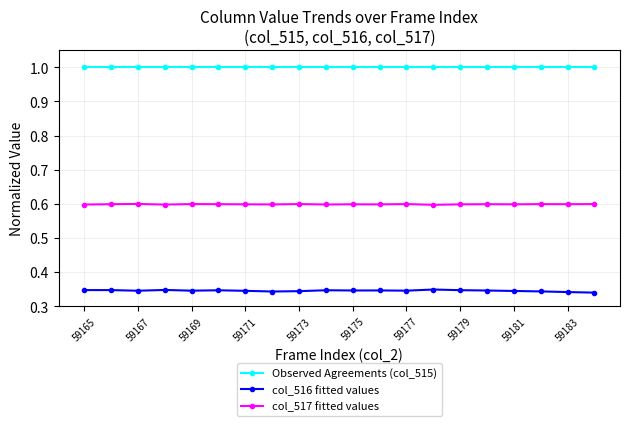

True or false: col_516 fitted values has more than 0 points higher than both neighbors.

True